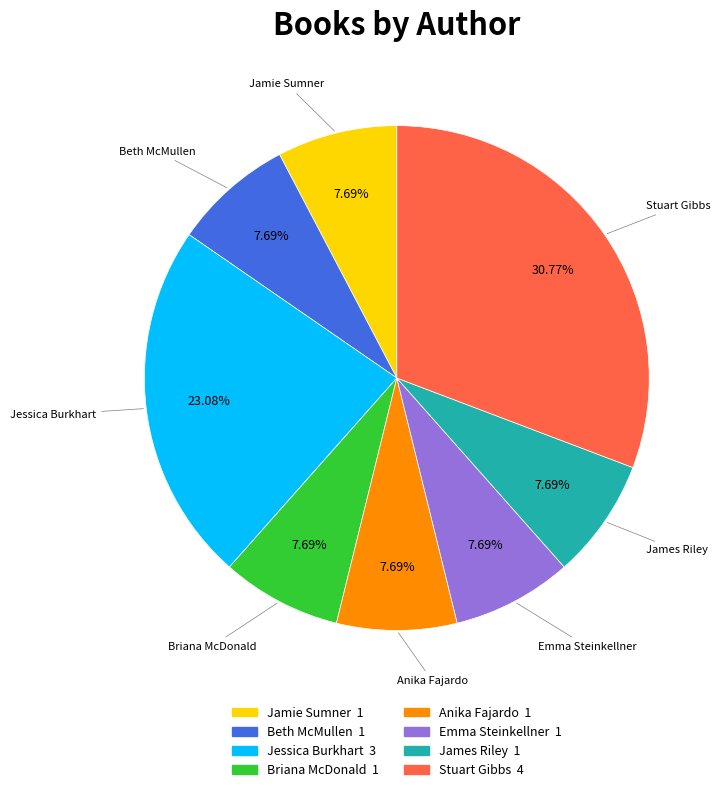

To the nearest percent, what is the difference between the largest and smallest slice percentages?

23%